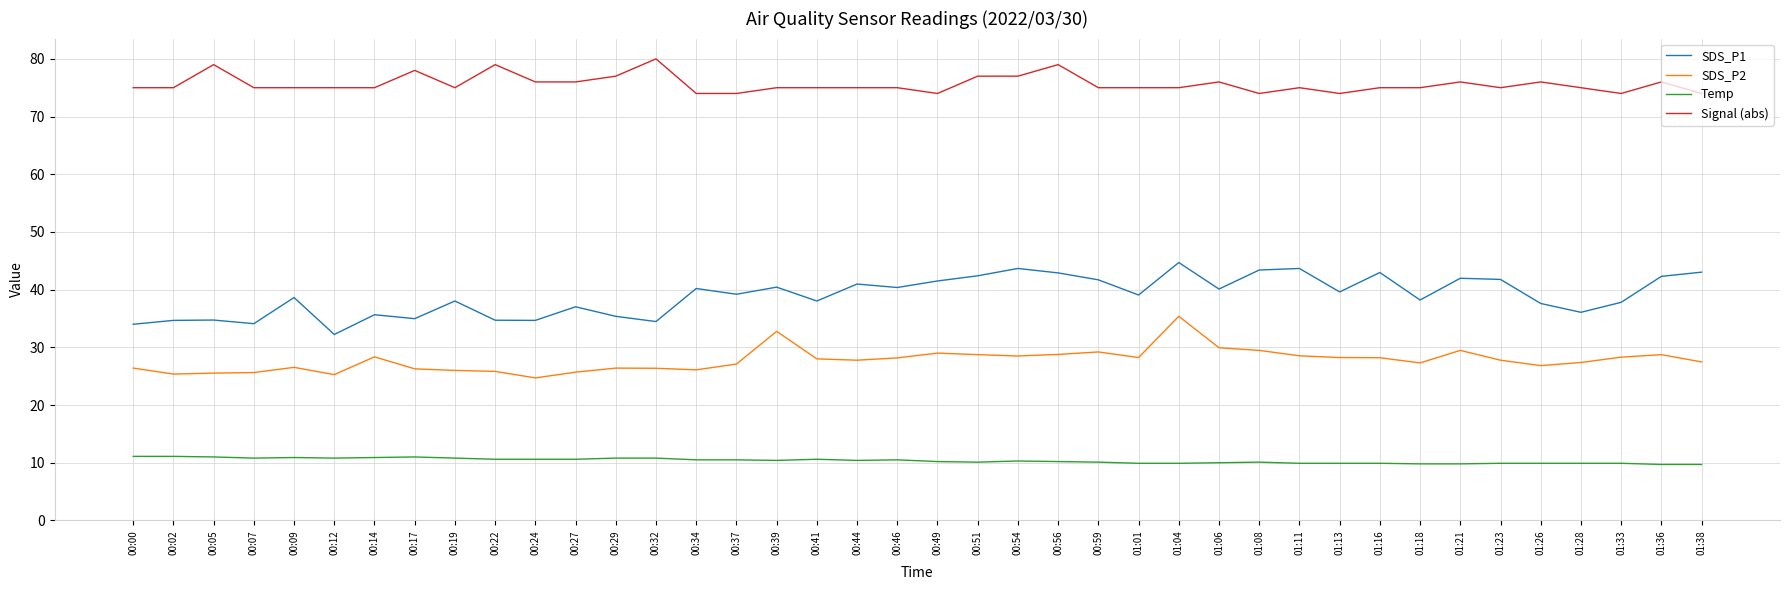

The value of SDS_P2 at 01:18 is 27.3. True or false?

True